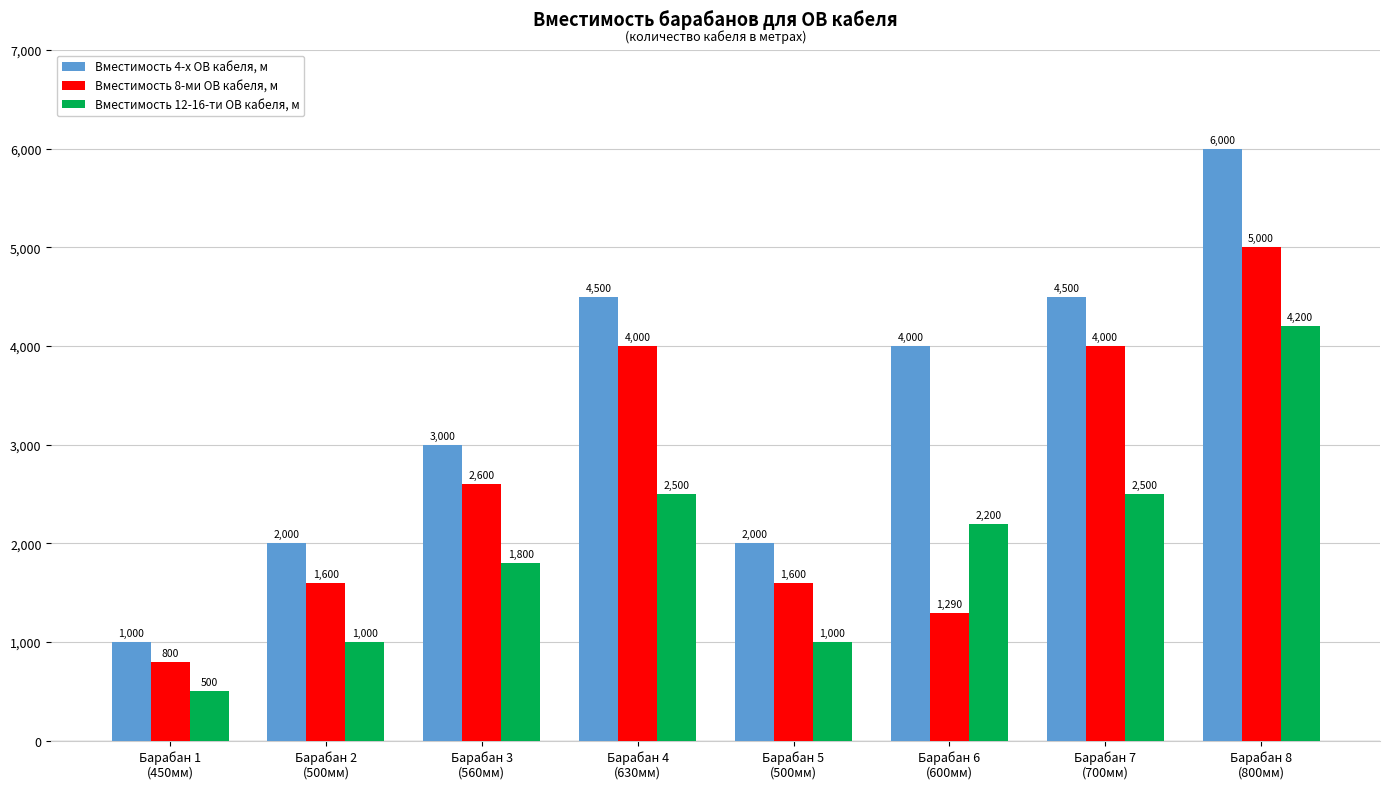

Is the value of Вместимость 4-х ОВ кабеля, м at Барабан 1
(450мм) greater than the value of Вместимость 8-ми ОВ кабеля, м at Барабан 3
(560мм)?

No